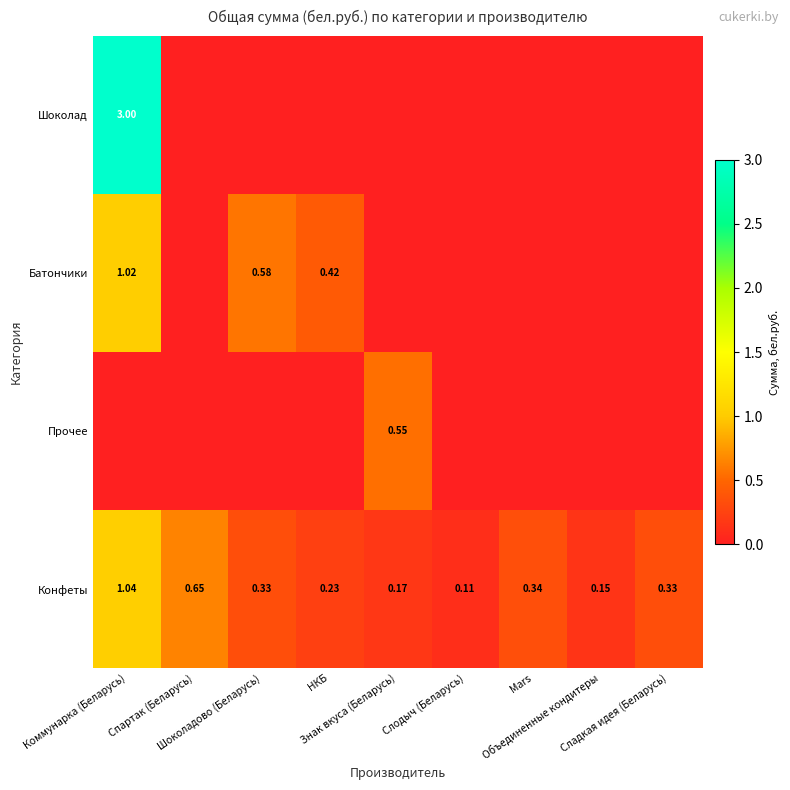

At Сладкая идея (Беларусь), list the series in order from largest to smallest.

Конфеты, Шоколад, Батончики, Прочее